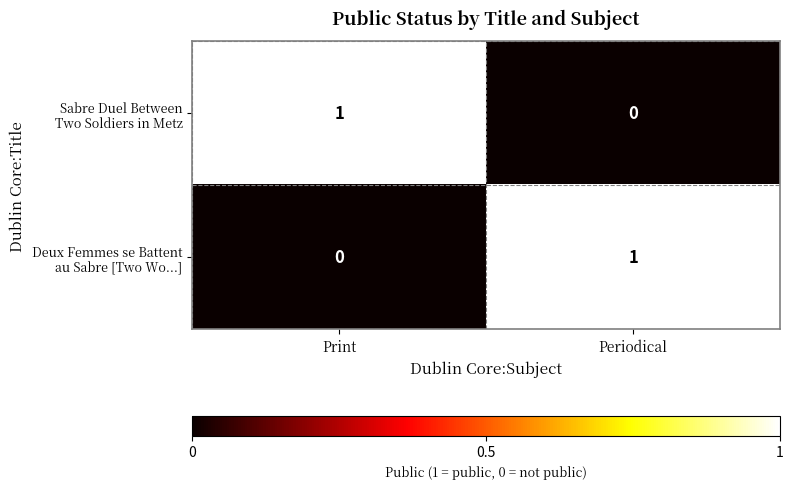

How many data points does each series have?

2